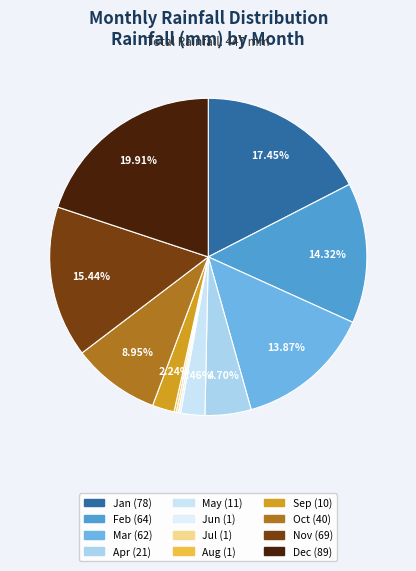

Rank the categories by value from lowest to highest.

Jun, Jul, Aug, Sep, May, Apr, Oct, Mar, Feb, Nov, Jan, Dec